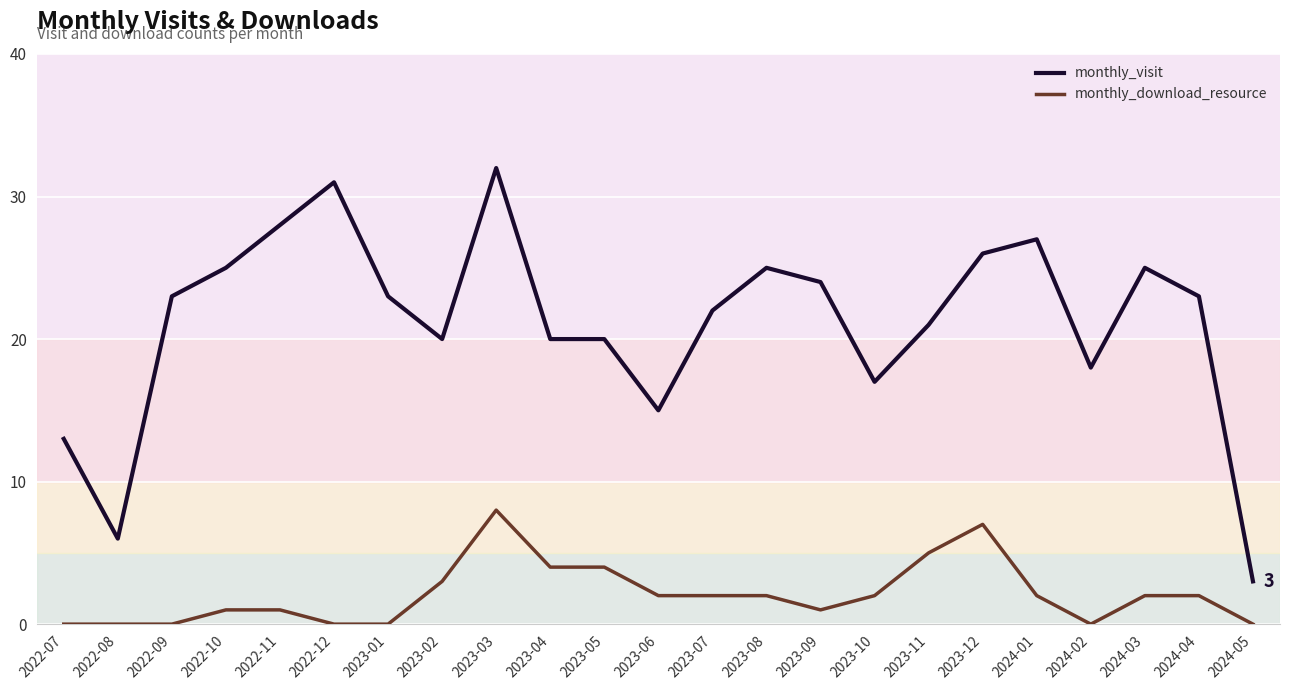

Does the chart have visible grid lines?

Yes